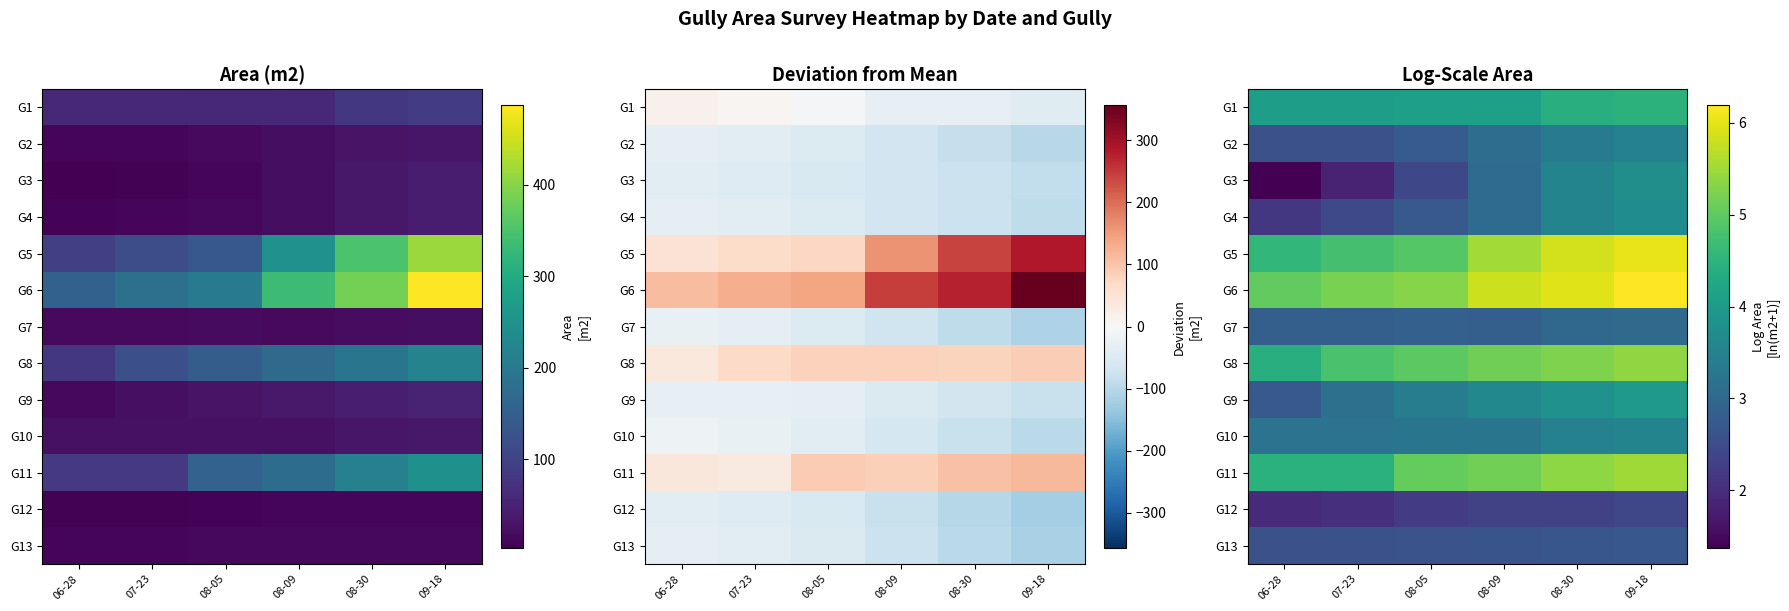

How many values in the G8 series exceed 5?

3